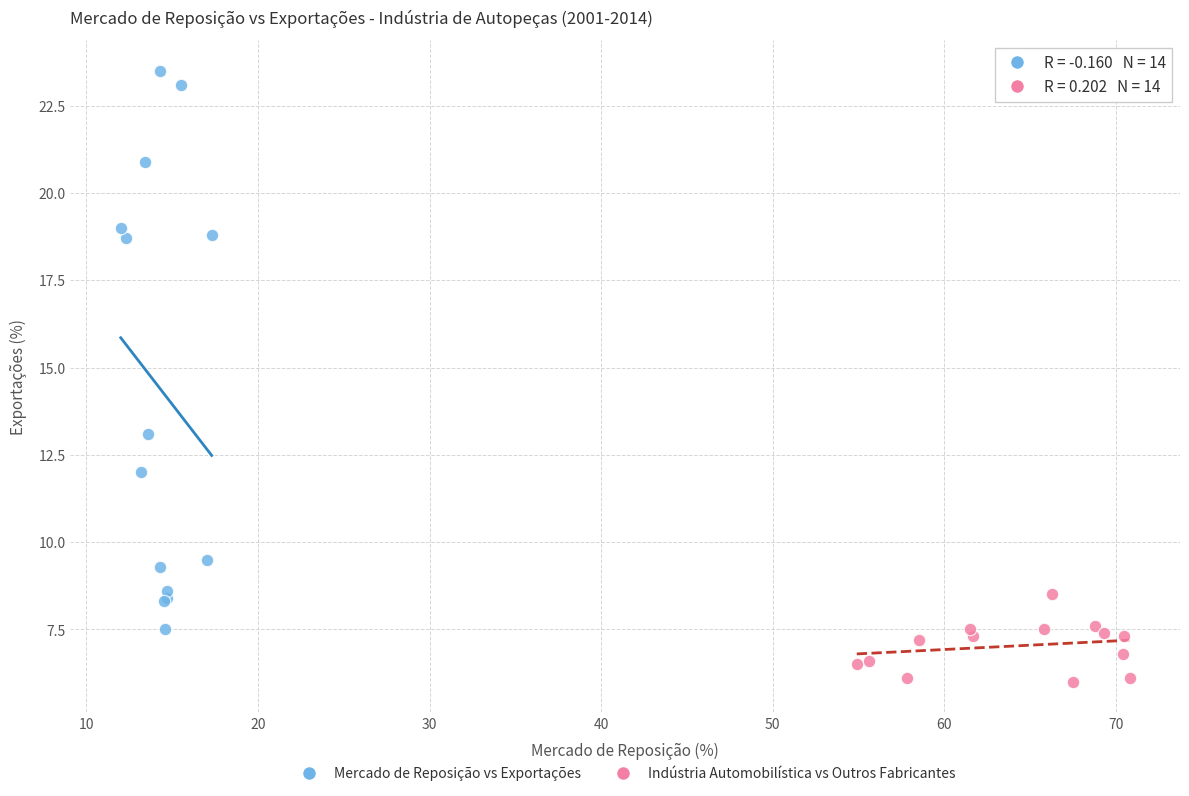

Which series reaches the minimum Y coordinate?

Indústria Automobilística vs Outros Fabricantes